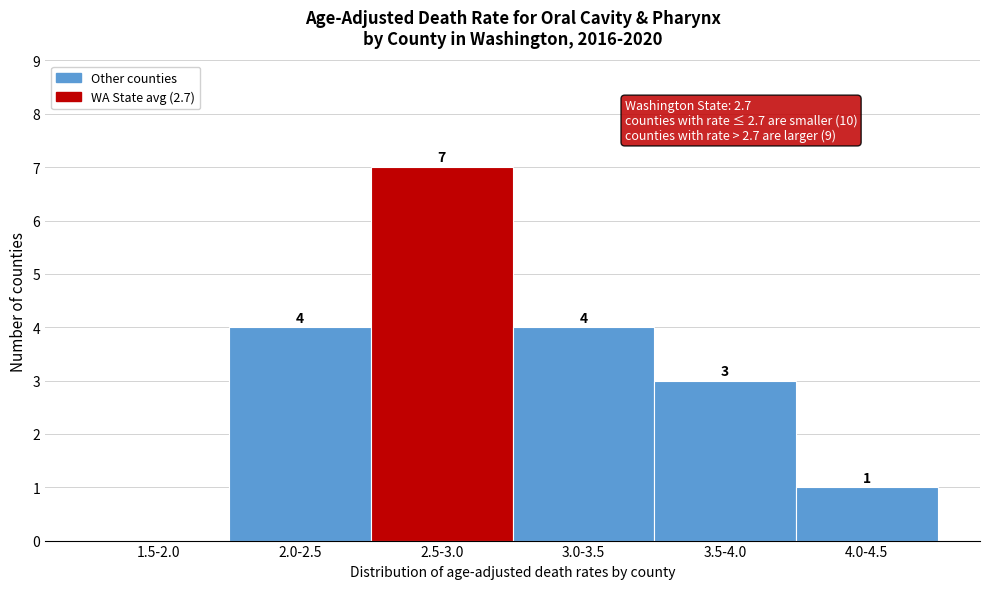

Reading left to right, list all the values displayed in this chart.

1.5-2.0=0	2.0-2.5=4	2.5-3.0=7	3.0-3.5=4	3.5-4.0=3	4.0-4.5=1